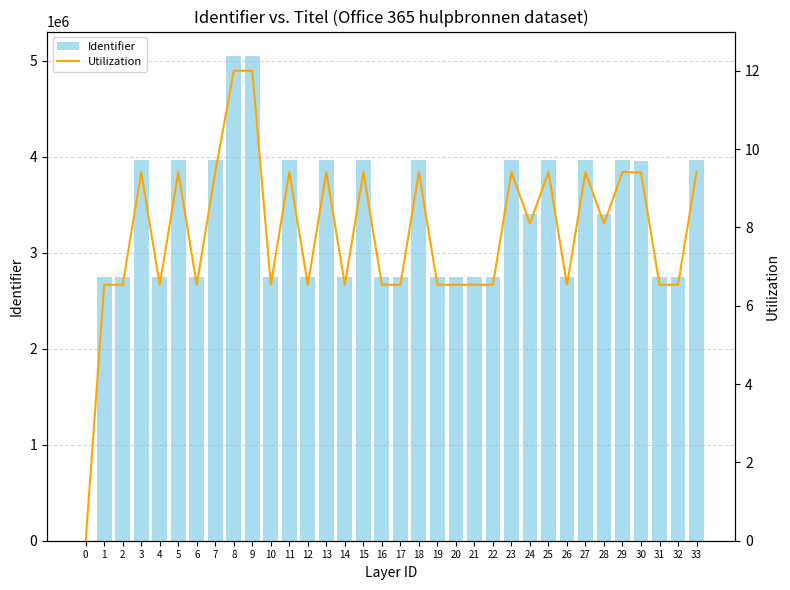

Is it true that Identifier equals 1806402.6 at 33?

False